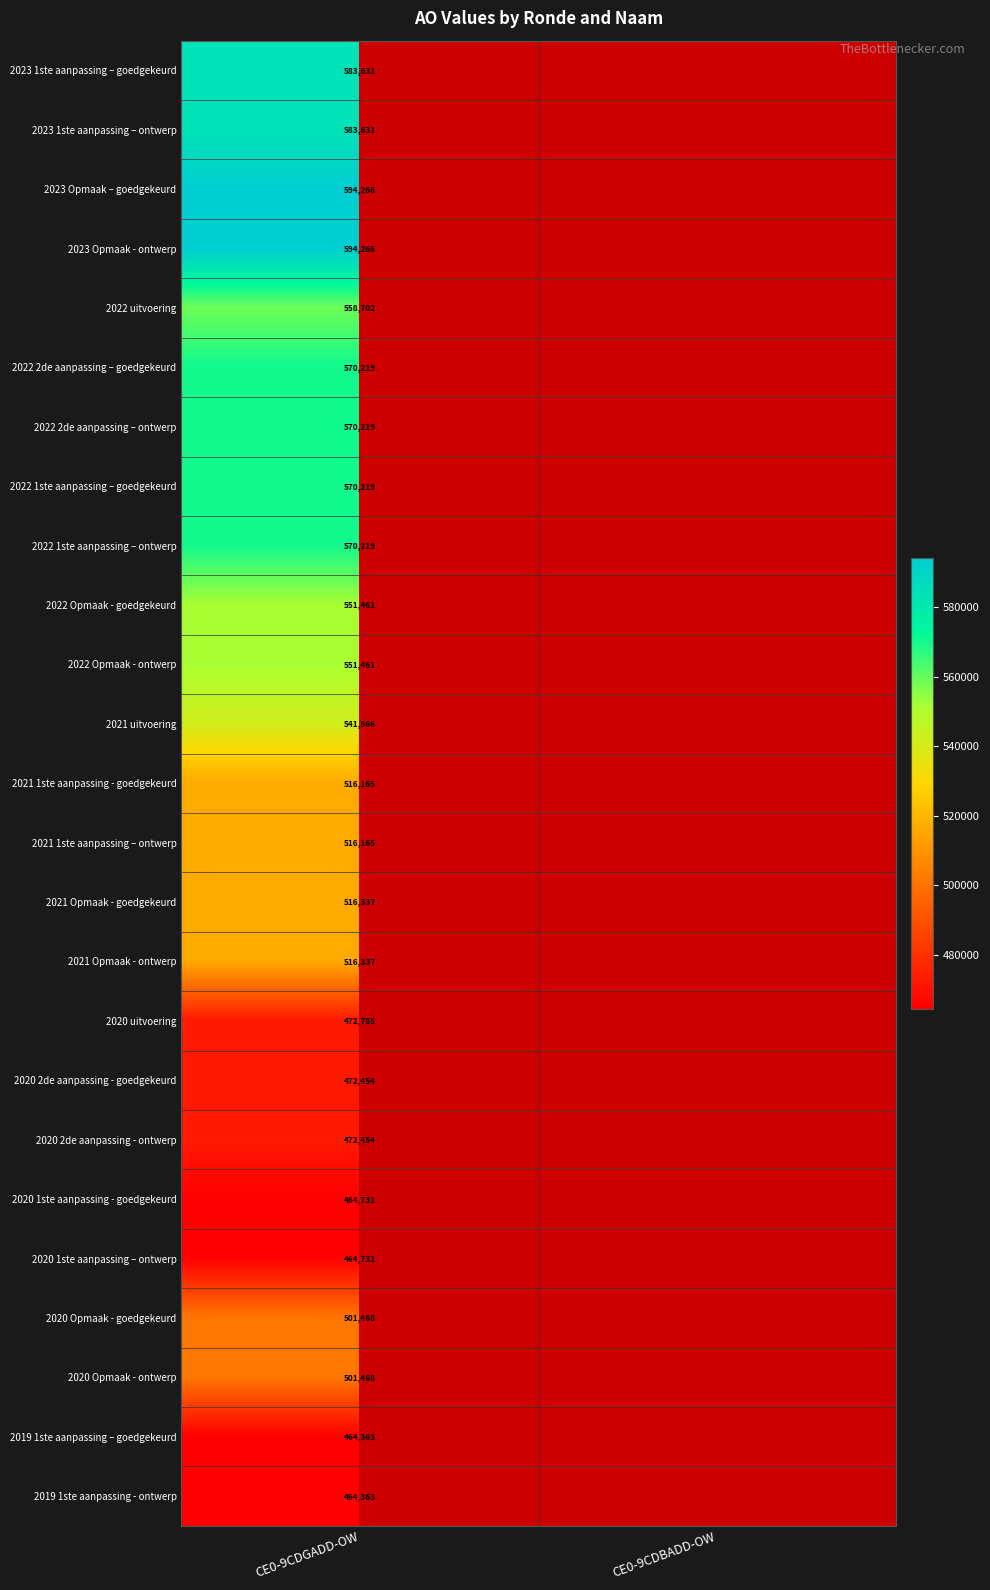

The 2022 Opmaak - goedgekeurd series shows 857183 at CE0-9CDGADD-OW. True or false?

False